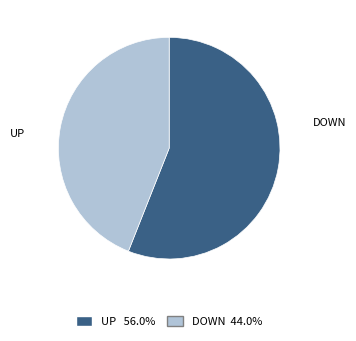

Does any single category account for the majority?

Yes